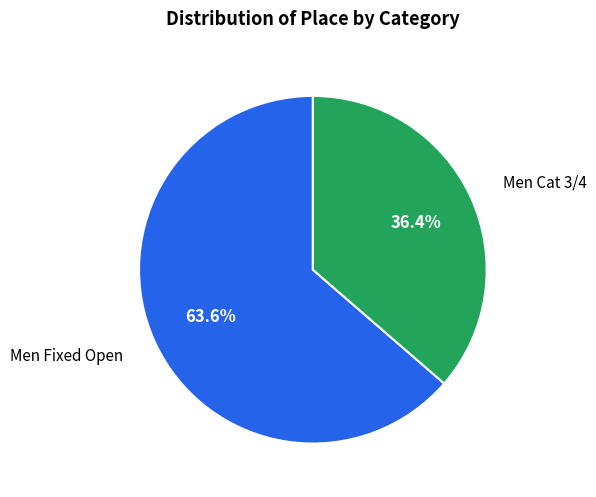

Is there any slice that represents more than half of the pie?

Yes